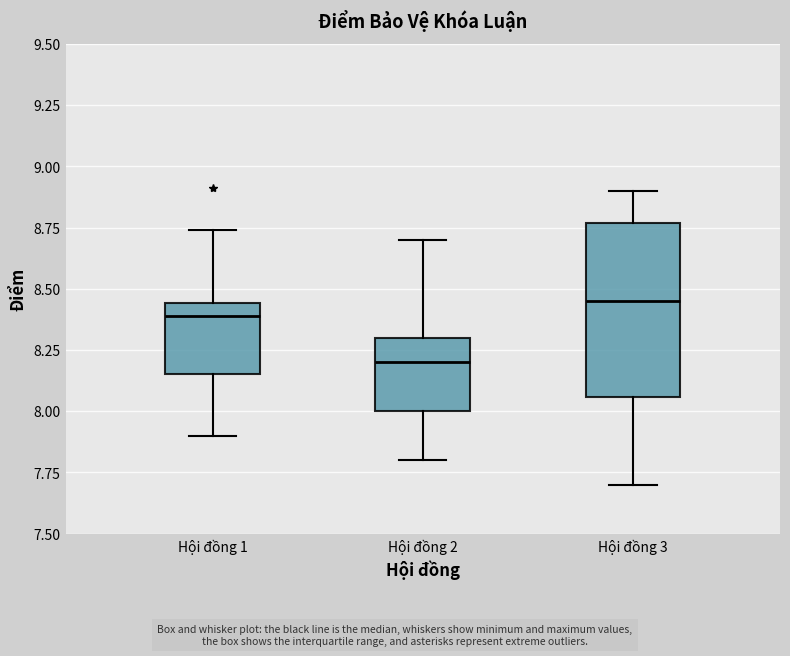

Reading left to right, read every box against the y-axis: the position of its median line, the range the box covers, and the ends of its whiskers. The values are not printed on the chart, so give them approximately, as read against the axis.

Hội đồng 1: median 8.40, box 8.15 to 8.45, whiskers 7.90 to 8.75
Hội đồng 2: median 8.20, box 8.00 to 8.30, whiskers 7.80 to 8.70
Hội đồng 3: median 8.45, box 8.05 to 8.75, whiskers 7.70 to 8.90